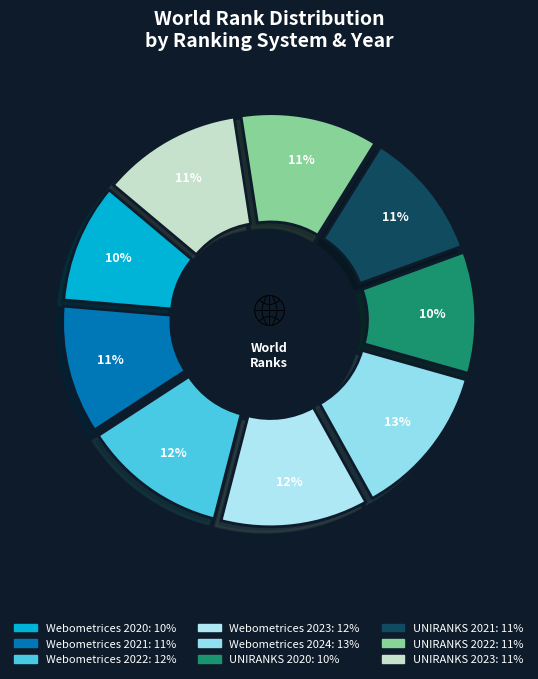

Does any single category account for the majority?

No